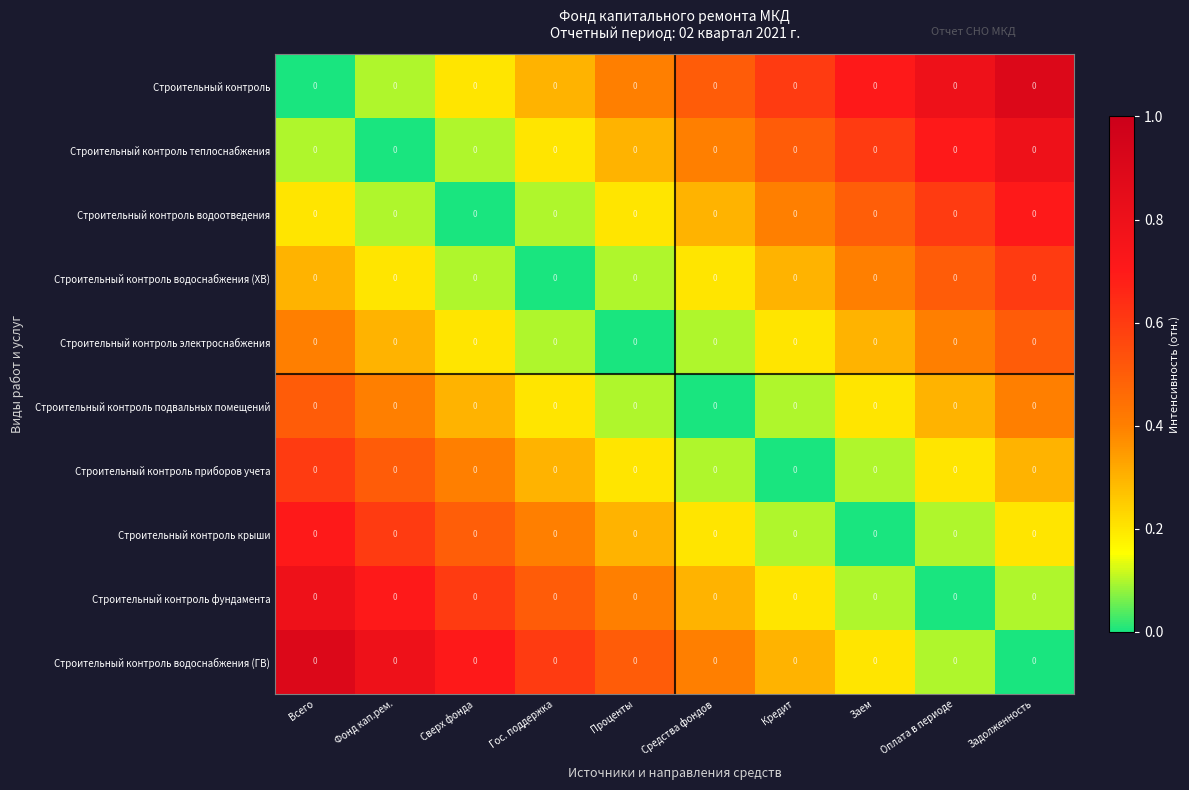

Which series has the largest range (max minus min)?

Строительный контроль